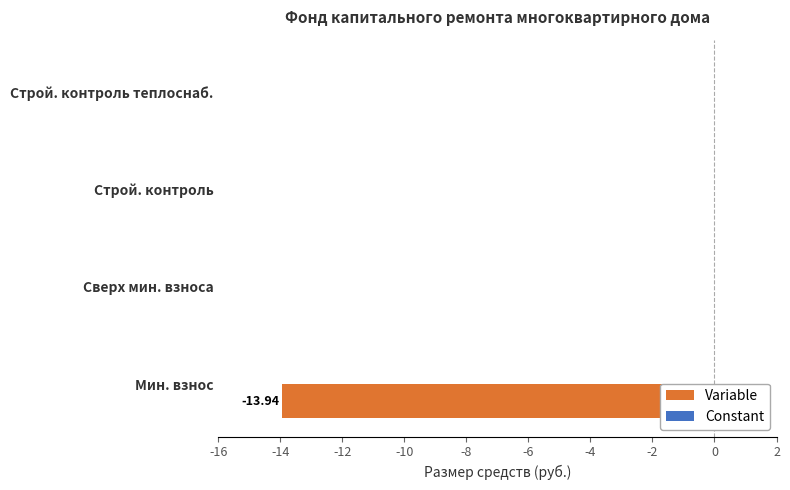

What is the sum of all values?

-13.9